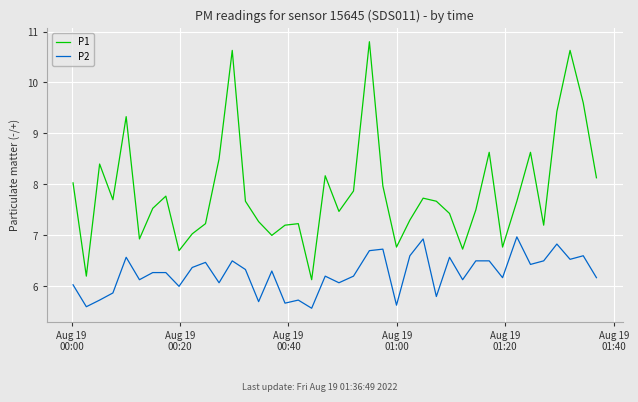

Which series has the widest spread of values?

P1